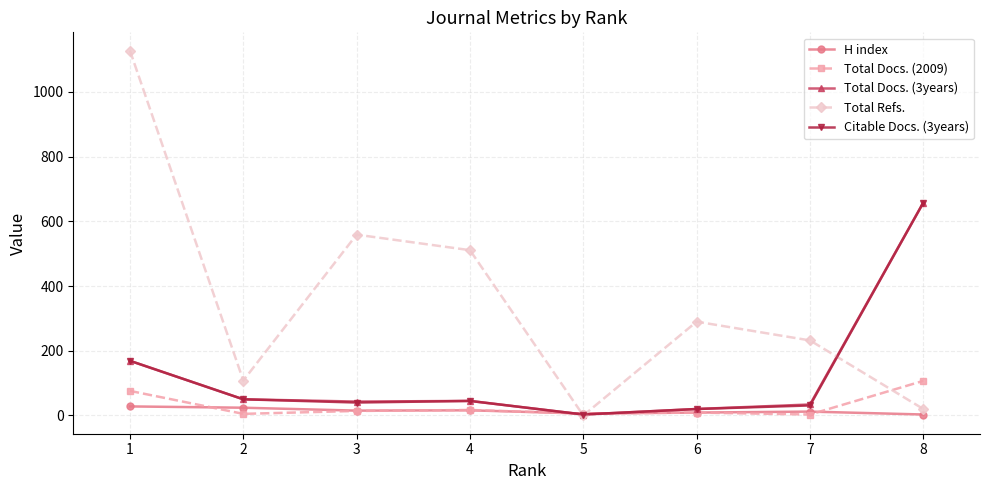

What is the difference between the second highest and second lowest values in the Total Docs. (3years) series?

149